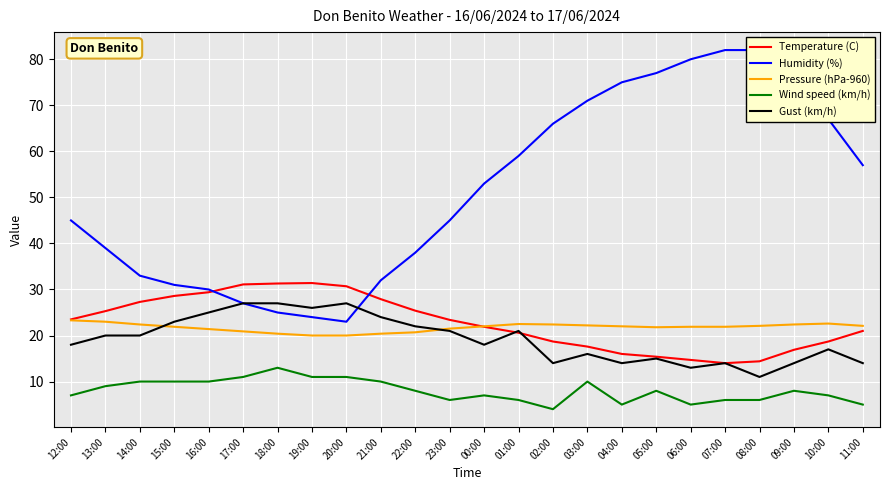

Is this an area chart (filled region under the line)?

No